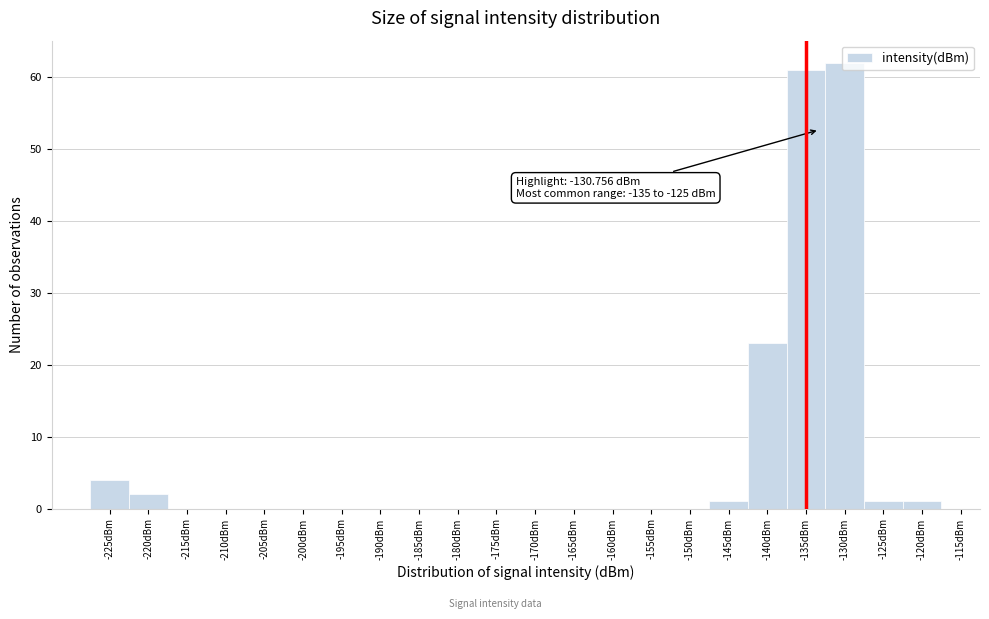

Between -130dBm and -170dBm, which is larger?

-130dBm